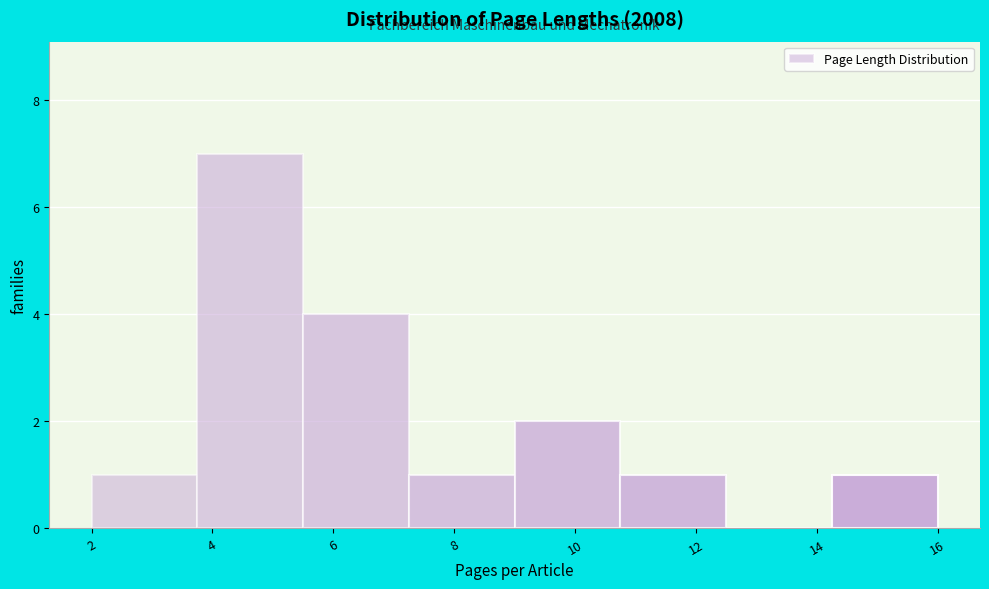

Over which range of the x-axis is the bar tallest?

3.75 to 5.50